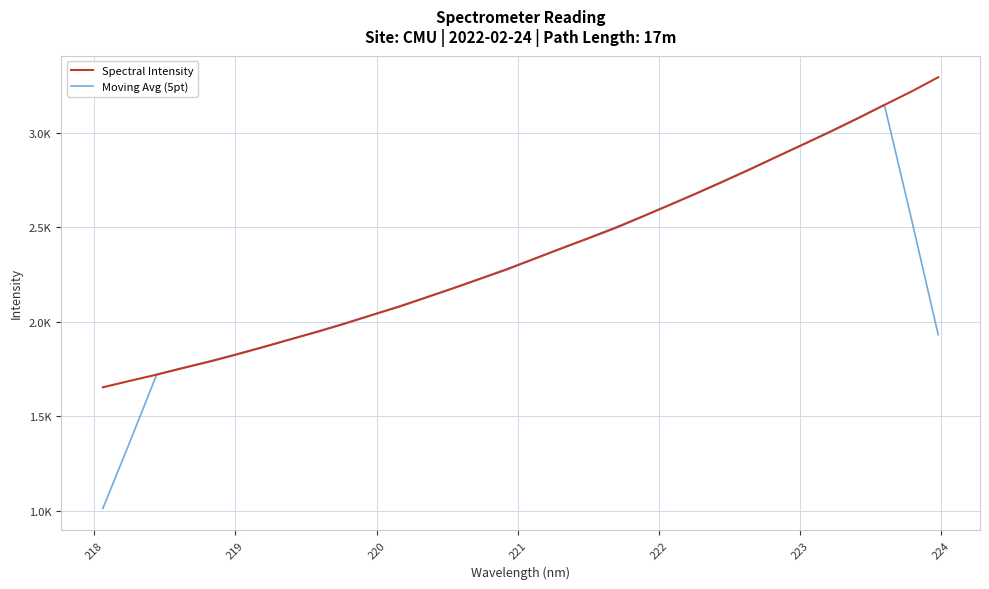

What are all the series names shown in the legend?

Spectral Intensity, Moving Avg (5pt)